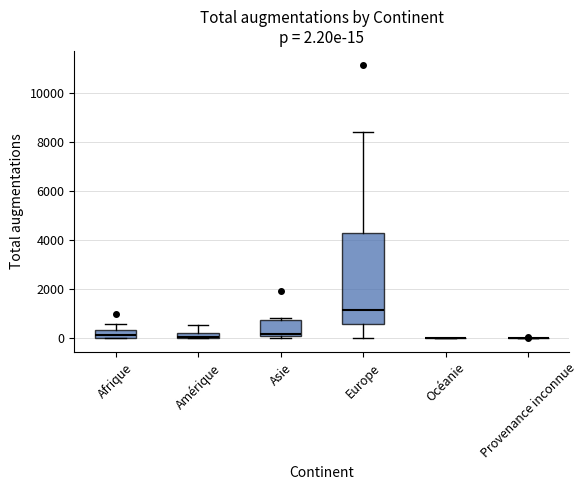

Comparing the boxes themselves (not the whiskers), which one is the tallest?

Europe